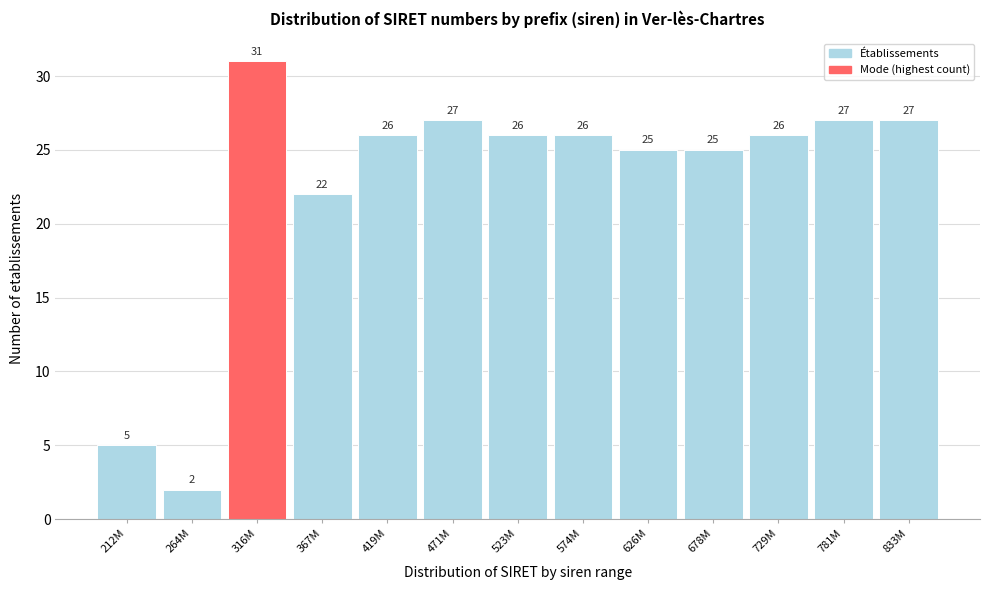

Reading left to right, what are all the values shown in this chart?

212M=5	264M=2	316M=31	367M=22	419M=26	471M=27	523M=26	574M=26	626M=25	678M=25	729M=26	781M=27	833M=27